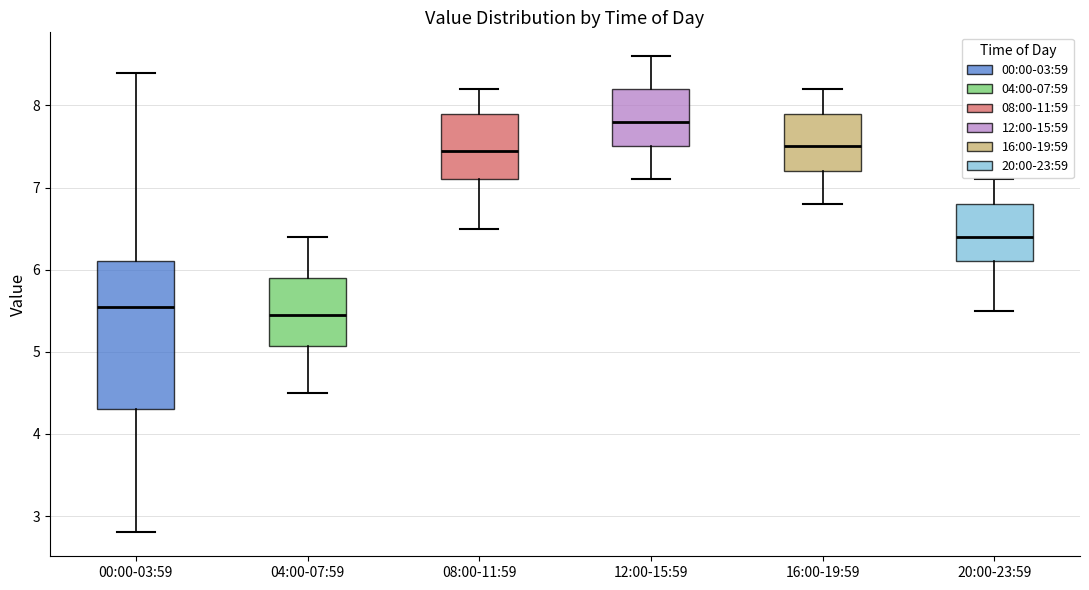

Where is the lower edge of the box for 16:00-19:59 on the y-axis? The values are not printed on the chart, so give them approximately, as read against the axis.

7.2